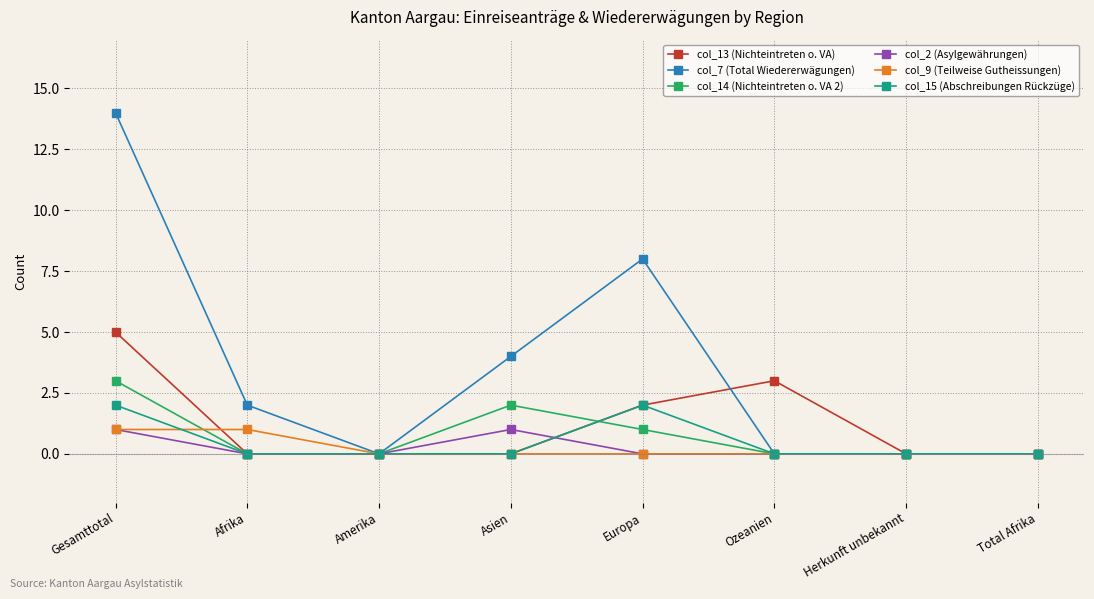

What is the spread (max minus min) of values at Afrika?

2